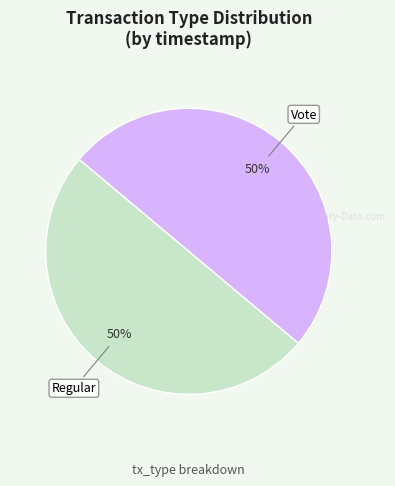

To the nearest percent, what is the average slice percentage?

50%